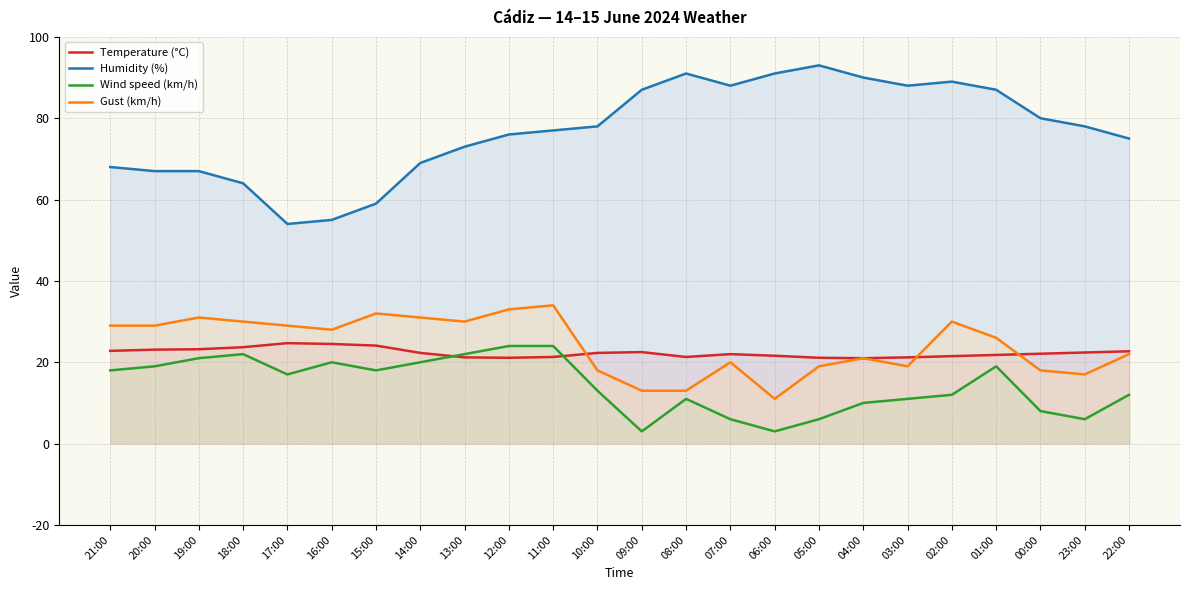

Between 06:00 and 05:00, which series saw the biggest shift?

Gust (km/h)